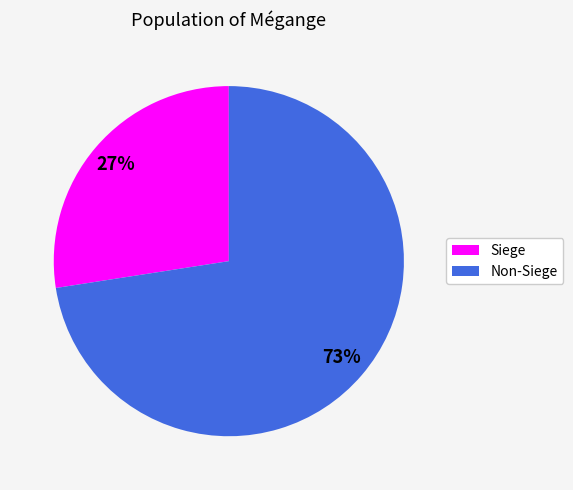

To the nearest percent, what is the average slice percentage?

50%